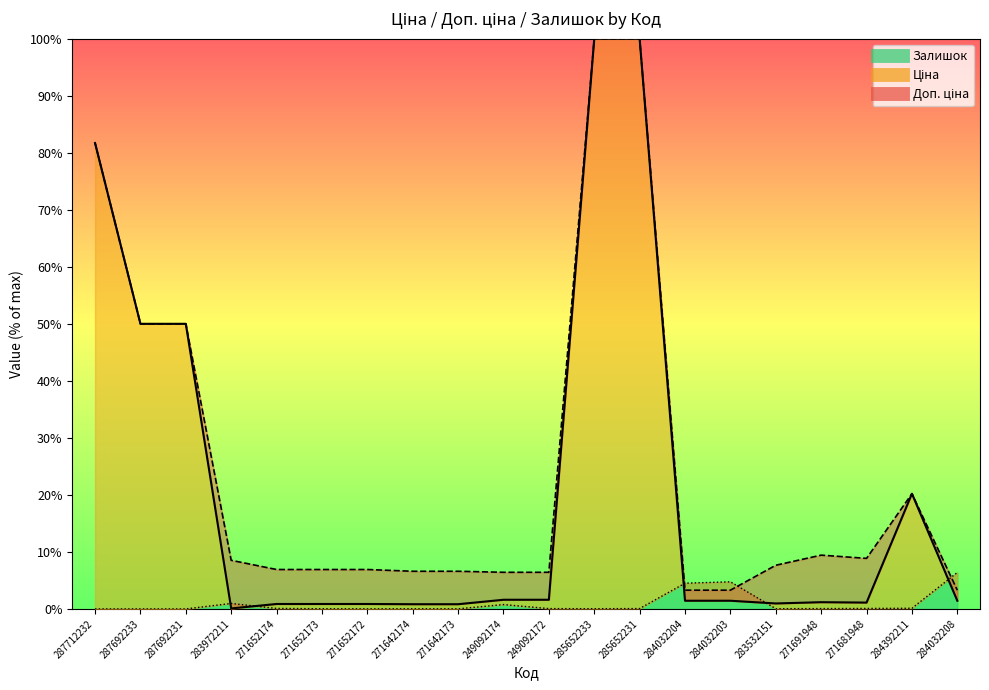

Reading left to right, list all the values displayed in this chart.

Ціна: 287712232=81.7	287692233=50.0	287692231=50.0	283972211=0.1	271652174=0.9	271652173=0.9	271652172=0.9	271642174=0.8	271642173=0.8	249092174=1.6	249092172=1.6	285652233=100.0	285652231=100.0	284032204=1.4	284032203=1.4	283532151=1.0	271691948=1.2	271681948=1.1	284392211=20.2	284032208=1.4
Доп. ціна: 287712232=81.7	287692233=50.0	287692231=50.0	283972211=8.5	271652174=6.9	271652173=6.9	271652172=6.9	271642174=6.6	271642173=6.6	249092174=6.4	249092172=6.4	285652233=100.0	285652231=100.0	284032204=3.3	284032203=3.3	283532151=7.7	271691948=9.4	271681948=8.9	284392211=20.2	284032208=3.3
Залишок: 287712232=0.0	287692233=0.0	287692231=0.0	283972211=1.0	271652174=0.1	271652173=0.0	271652172=0.0	271642174=0.0	271642173=0.0	249092174=0.8	249092172=0.1	285652233=0.0	285652231=0.1	284032204=4.5	284032203=4.8	283532151=0.0	271691948=0.1	271681948=0.1	284392211=0.1	284032208=6.4